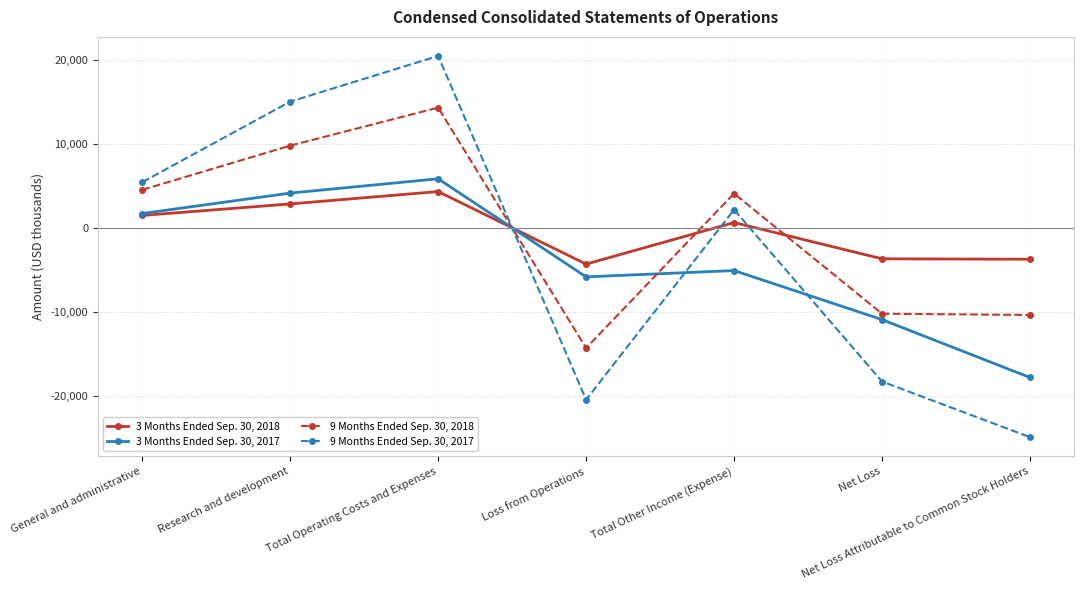

What position from the right is Total Operating Costs and Expenses?

5